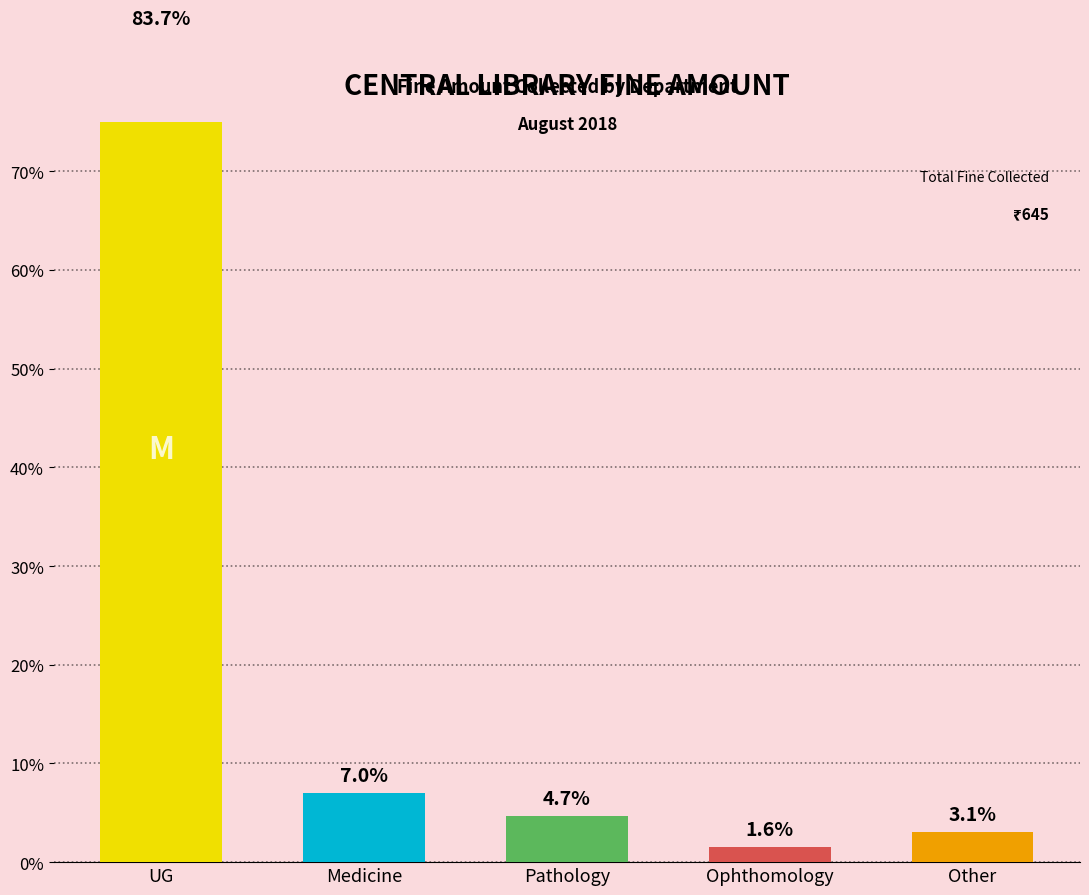

The value at Ophthomology is 0.8. True or false?

False